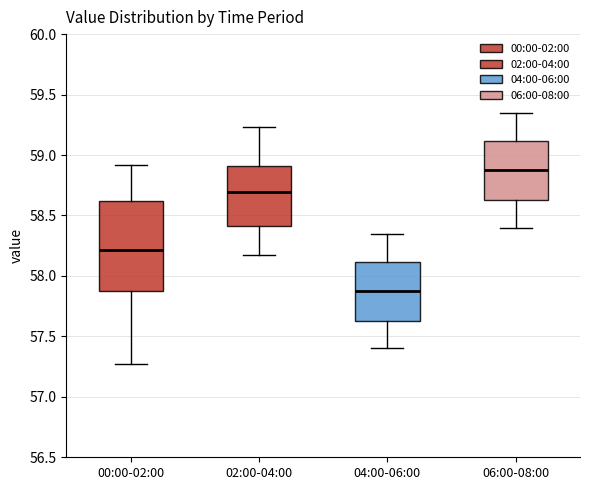

Which box has the highest median line?

06:00-08:00